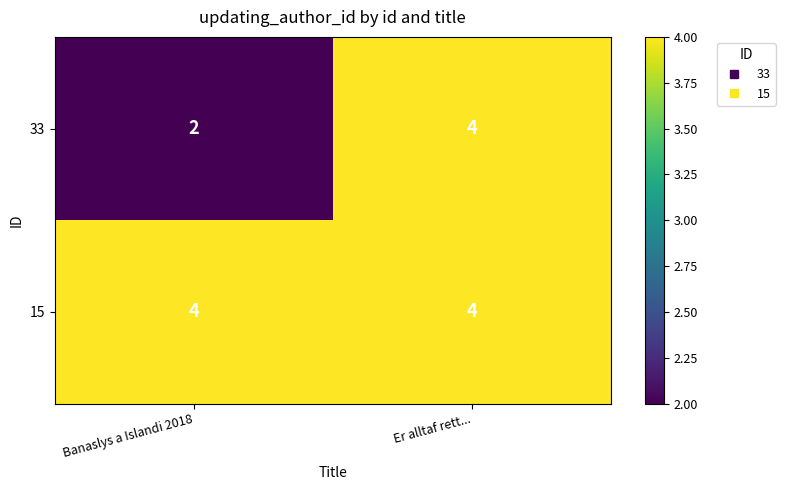

Reading left to right, list all the values displayed in this chart.

33: Banaslys a Islandi 2018=2	Er alltaf rett...=4
15: Banaslys a Islandi 2018=4	Er alltaf rett...=4